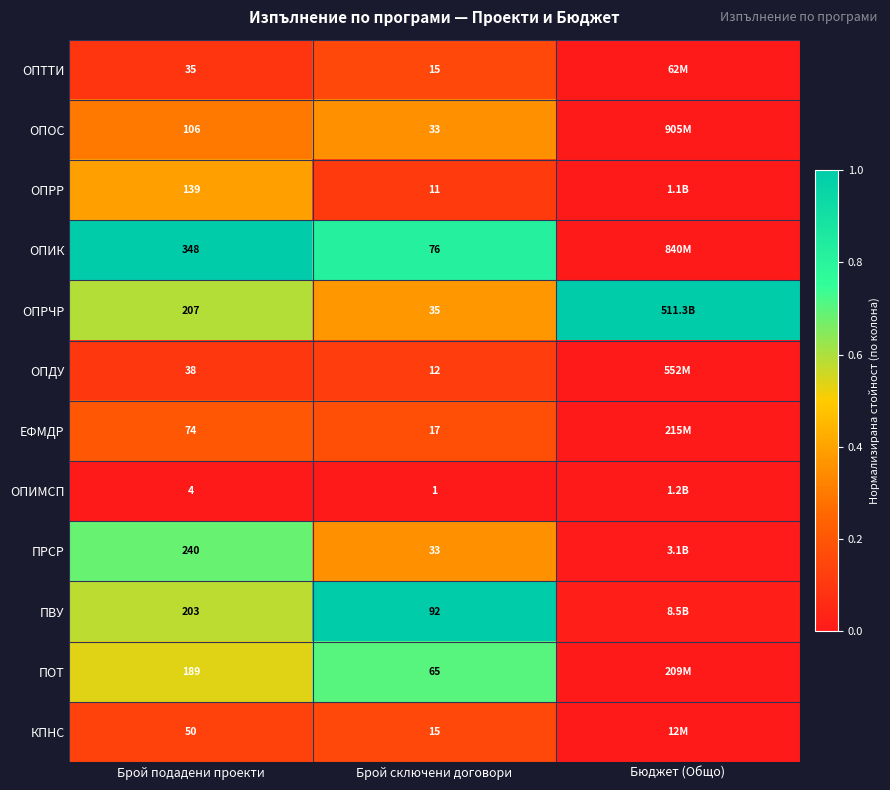

Between Брой подадени проекти and Брой сключени договори, which series saw the biggest shift?

ОПИК